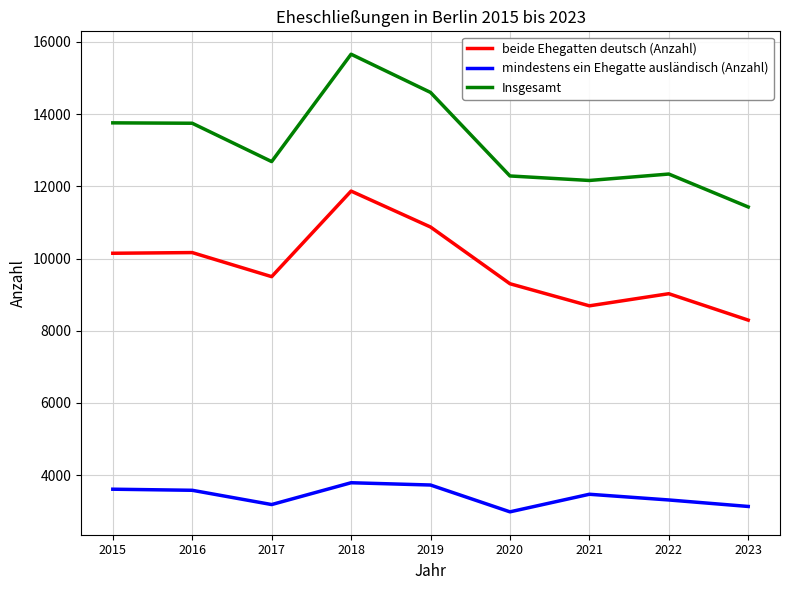

Which series changed the most between 2017 and 2018?

Insgesamt